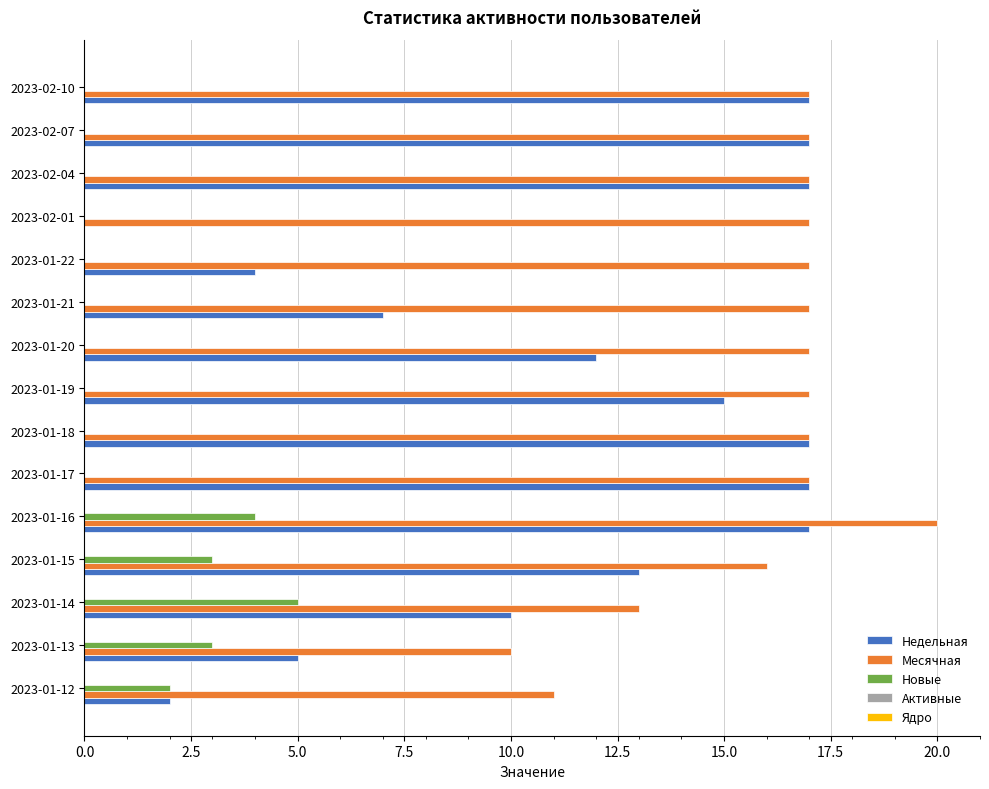

Between 2023-01-14 and 2023-01-17, which series saw the biggest shift?

Недельная